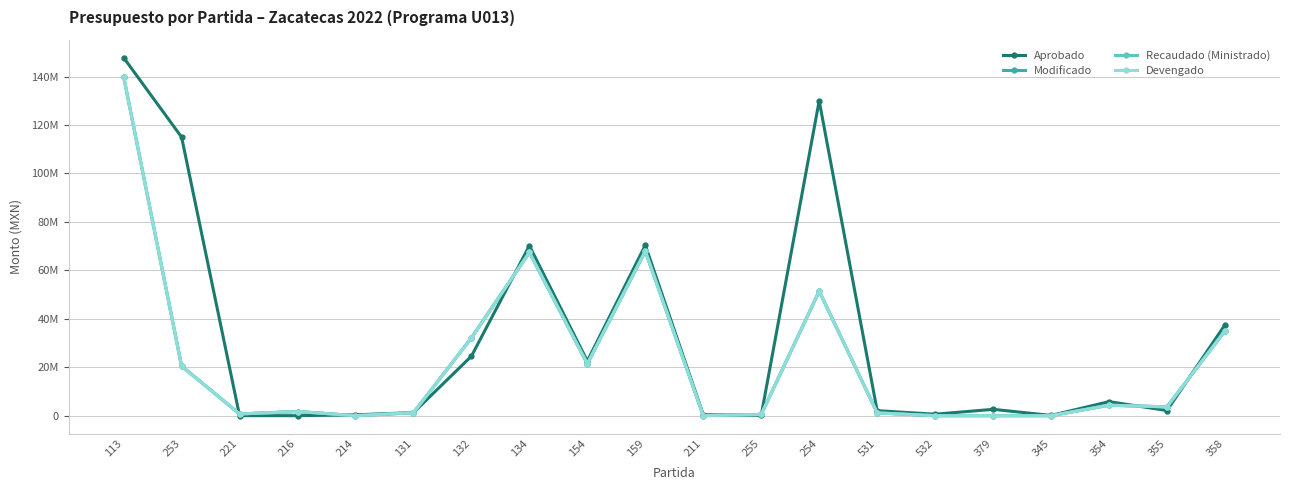

Which series has the largest total across all categories?

Aprobado